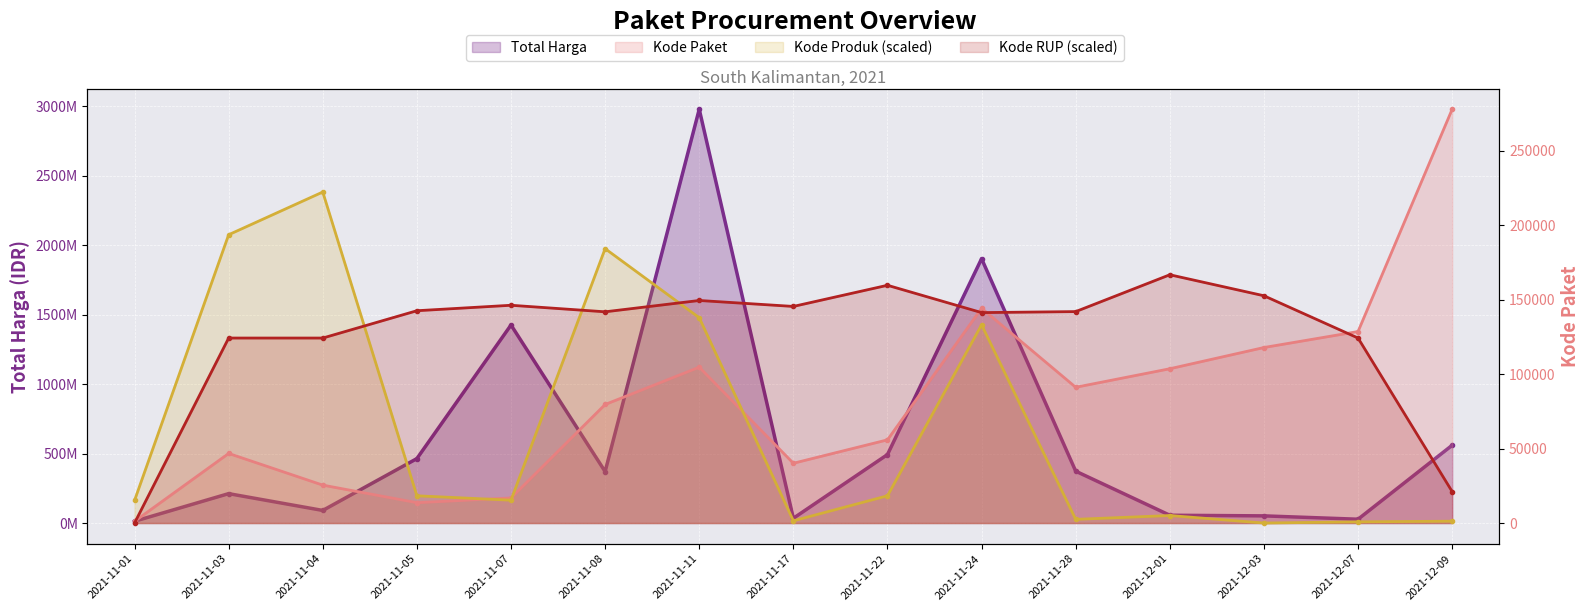

True or false: Total Harga and Kode Paket intersect in this chart.

False